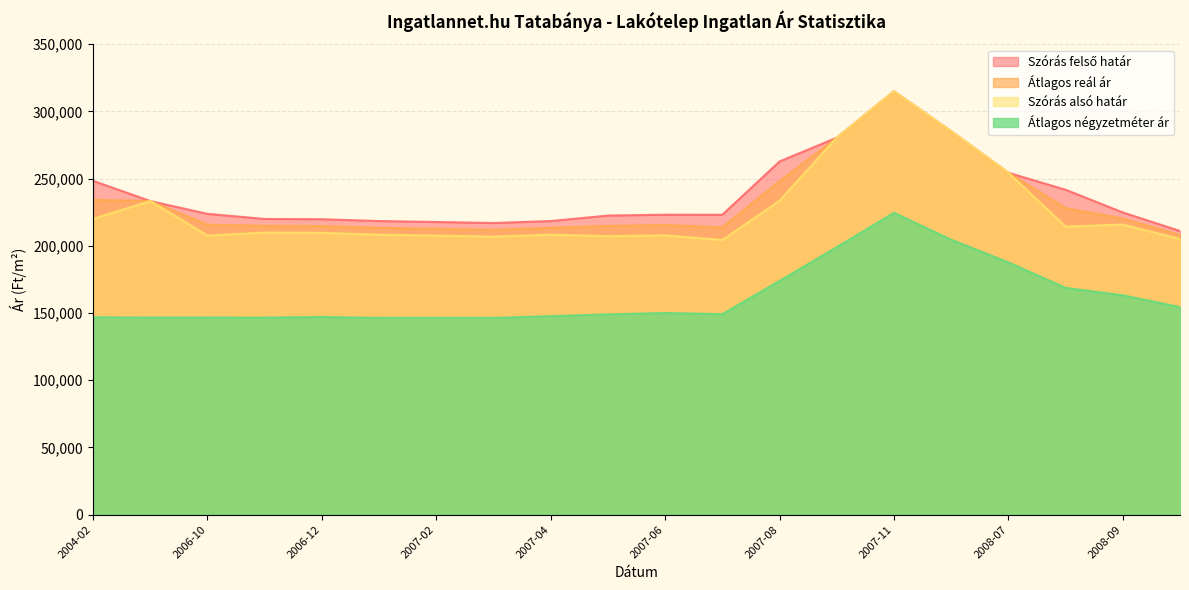

How many data points in Átlagos négyzetméter ár are above 149226?

9